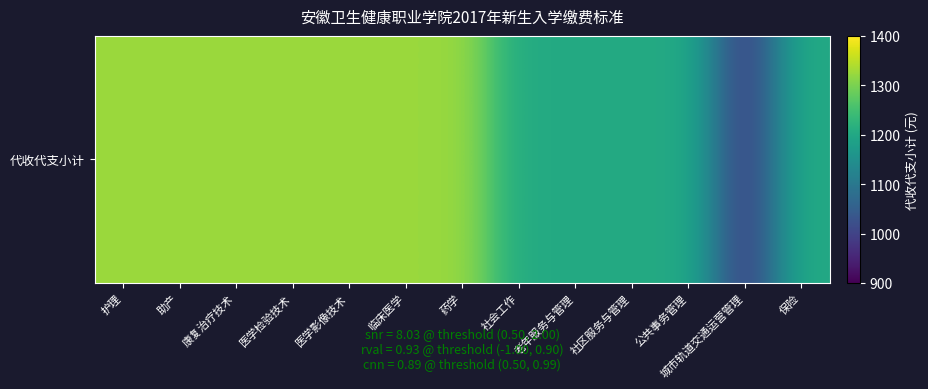

List the labels in order of value, largest first.

护理, 助产, 康复治疗技术, 医学检验技术, 医学影像技术, 临床医学, 药学, 社会工作, 老年服务与管理, 社区服务与管理, 公共事务管理, 保险, 城市轨道交通运营管理